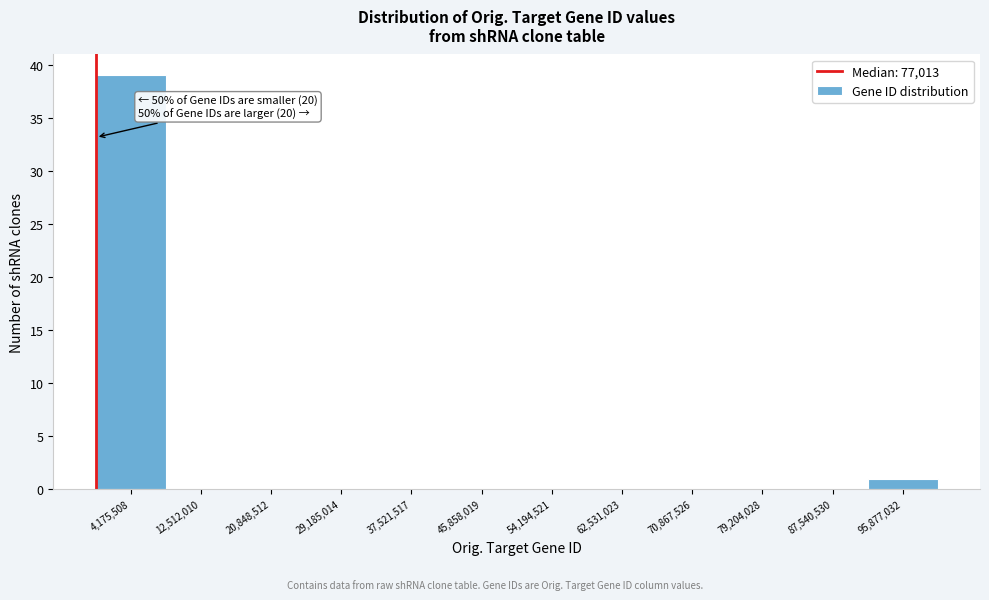

Which range on the x-axis has the tallest bar?

0 to 8000000